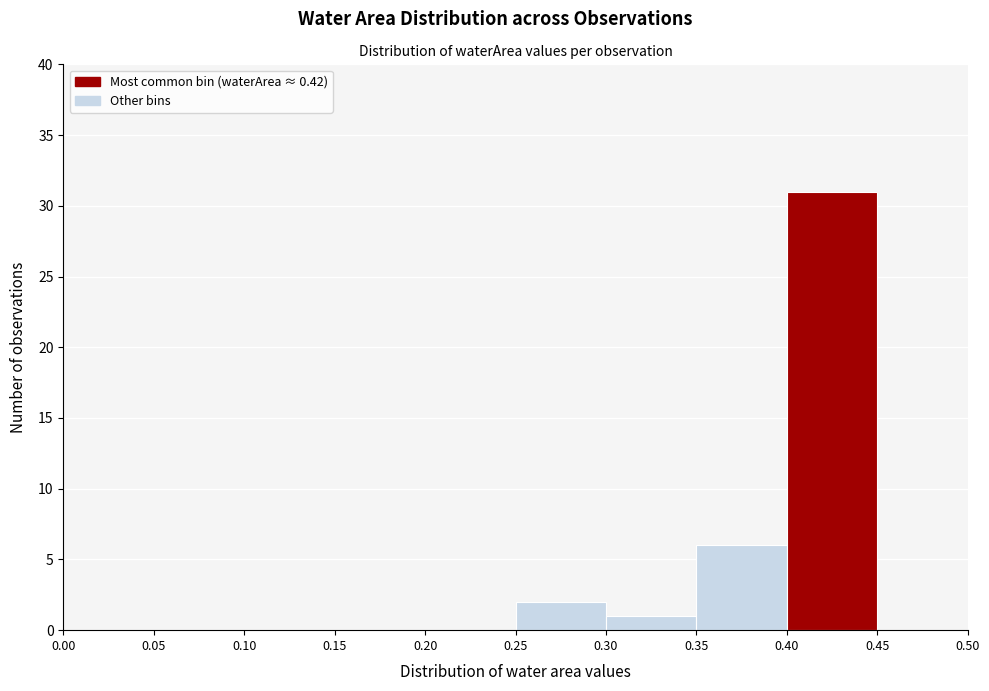

Reading left to right, transcribe this chart: for each bar, give the range it covers on the x-axis and its height. The values are not printed on the chart, so give them approximately, as read against the axis.

0.00 to 0.05: 0
0.05 to 0.10: 0
0.10 to 0.15: 0
0.15 to 0.20: 0
0.20 to 0.25: 0
0.25 to 0.30: 2
0.30 to 0.35: 1
0.35 to 0.40: 6
0.40 to 0.45: 31
0.45 to 0.50: 0